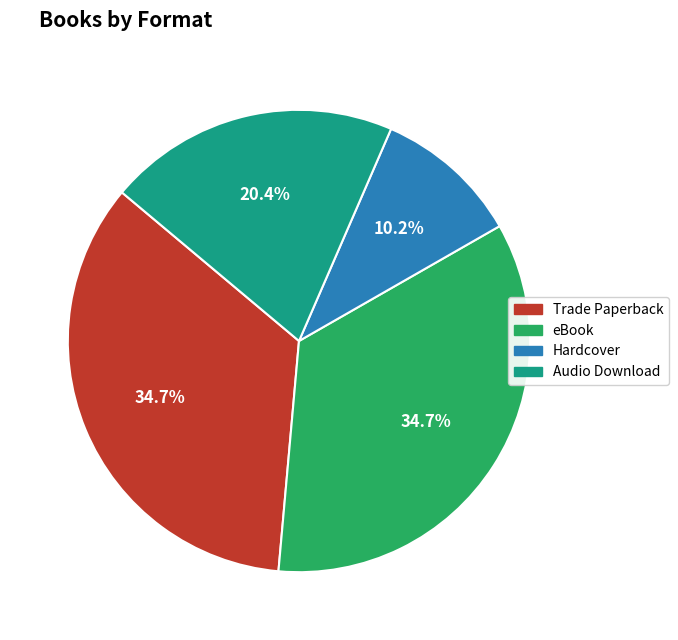

Is there any slice that represents more than half of the pie?

No